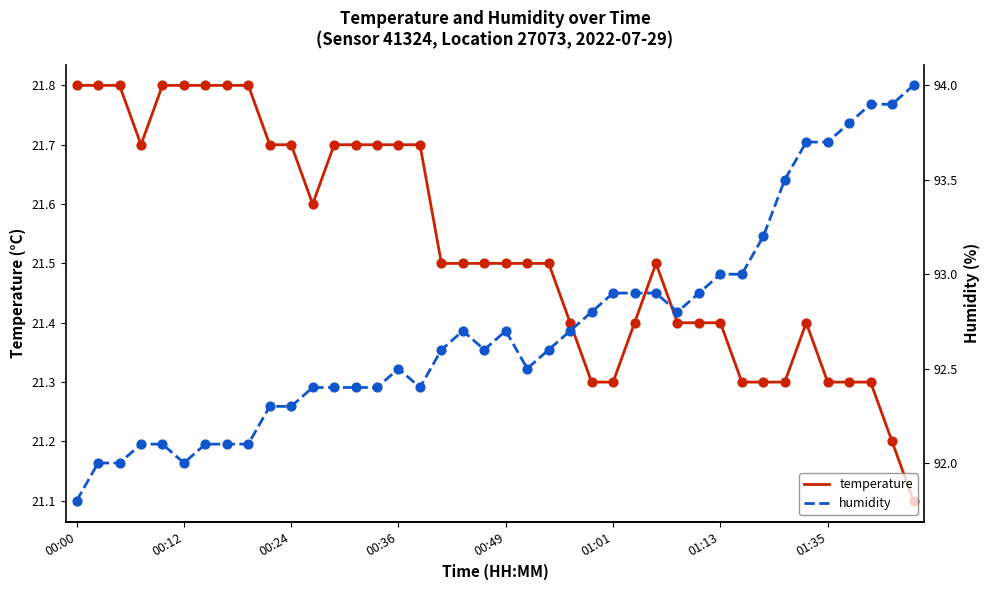

Is the value of humidity at 17 greater than the value of temperature at 33?

Yes